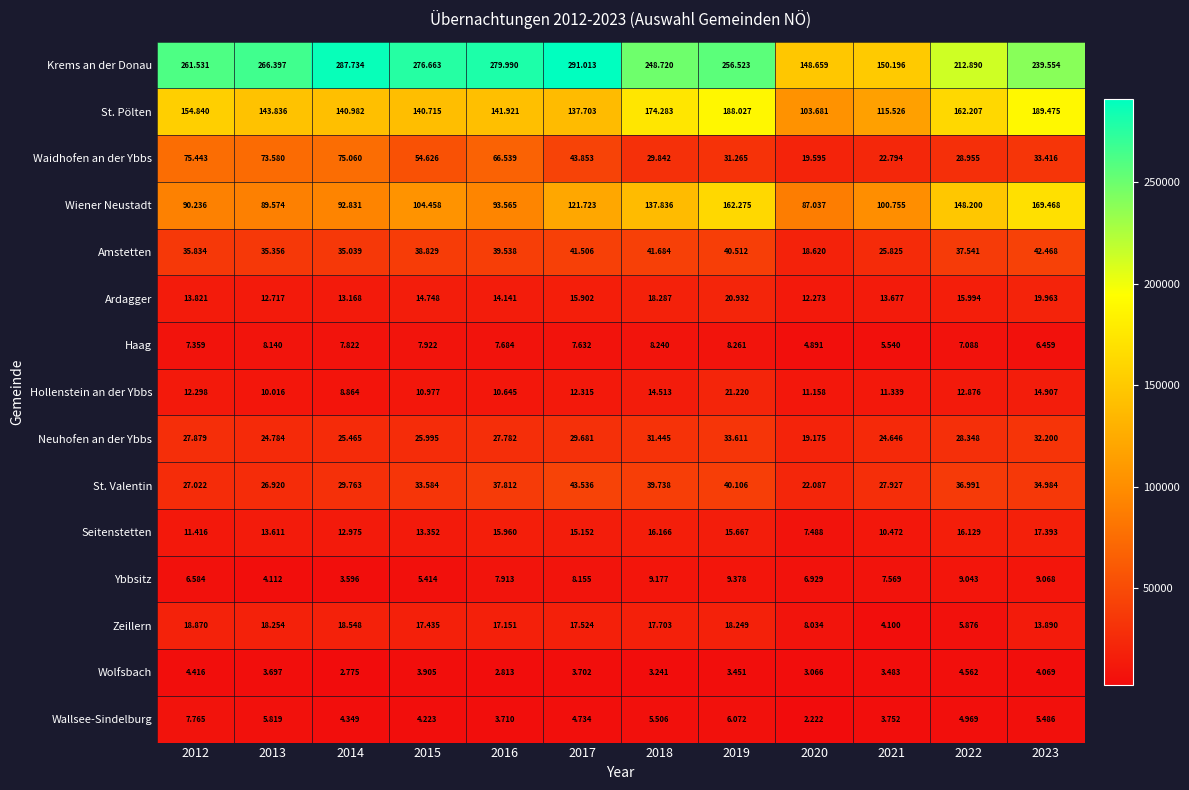

At which category is the sum across all series the highest?

2019